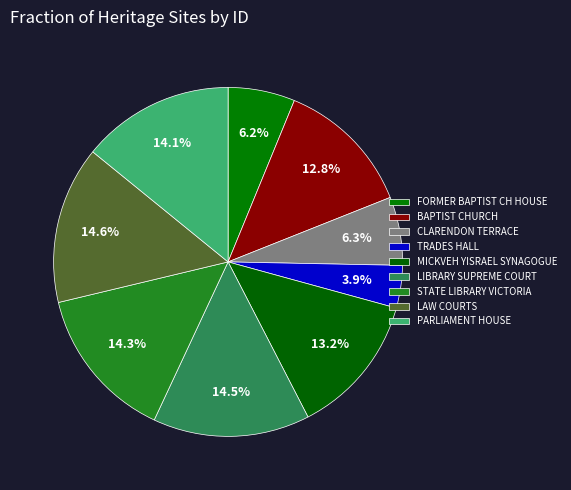

Rank the categories by value from highest to lowest.

LAW COURTS, LIBRARY OF THE SUPREME COURT, STATE LIBRARY OF VICTORIA, PARLIAMENT HOUSE, FORMER MICKVEH YISRAEL SYNAGOGUE, BAPTIST CHURCH, CLARENDON TERRACE, FORMER BAPTIST CHURCH HOUSE, TRADES HALL